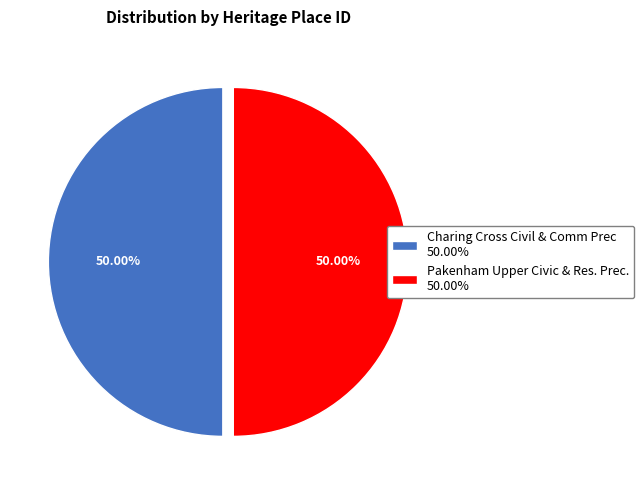

True or false: Pakenham Upper Civic & Res. Prec. accounts for 36% of the total.

False